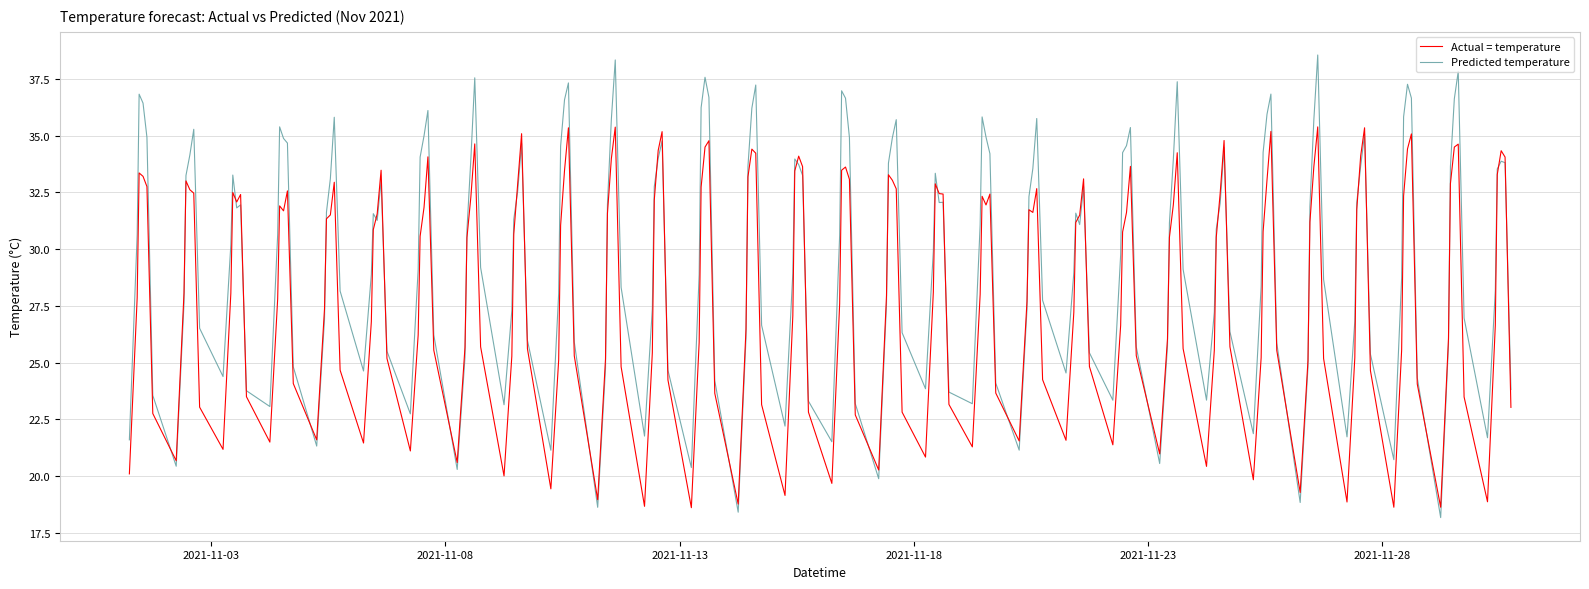

Rank the series by their average value, from highest to lowest.

Predicted temperature, Actual = temperature